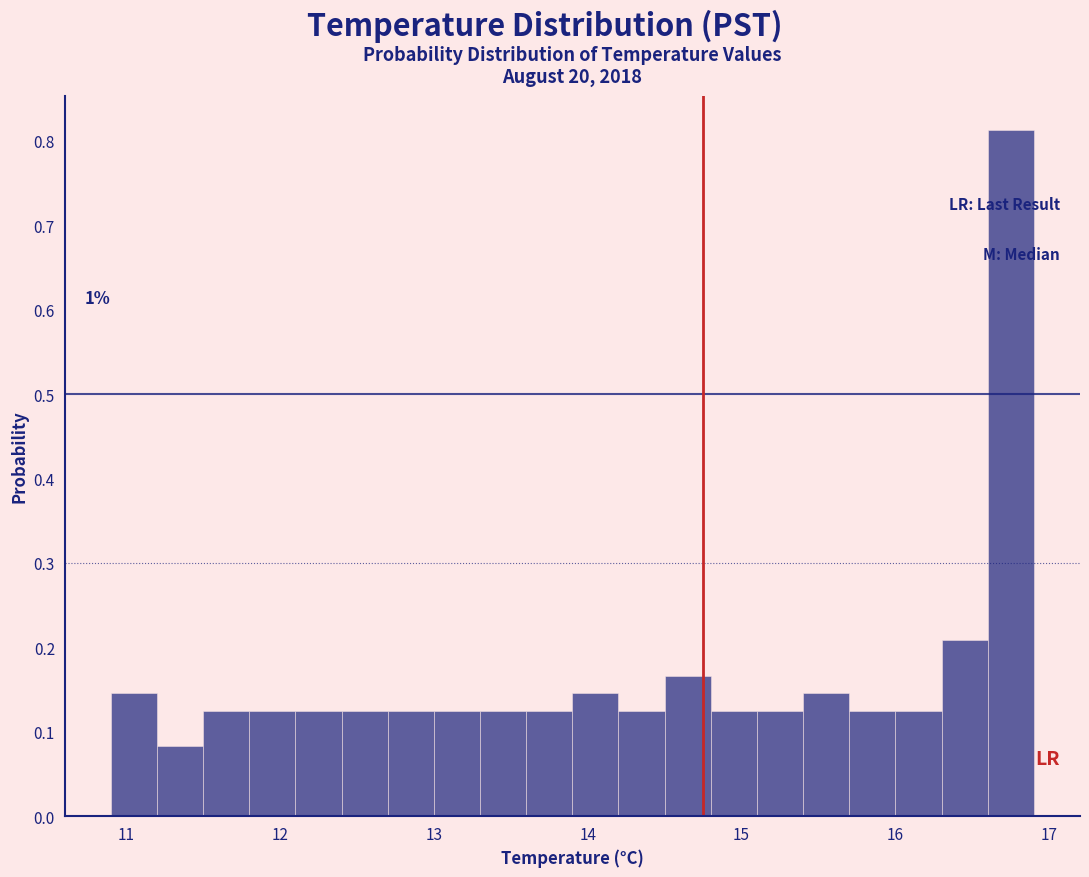

Read against the x-axis, roughly where is the centre of the tallest bar?

16.8